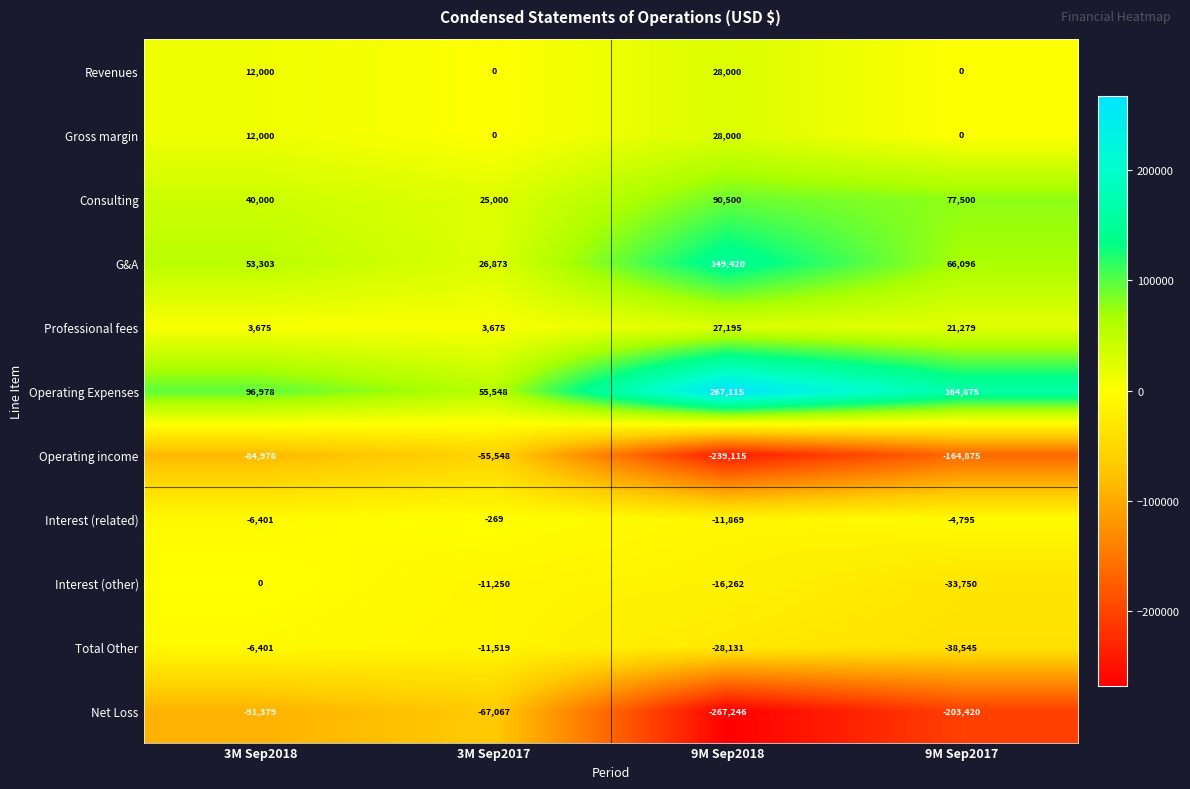

At which label is Revenues closest to 14000?

3M Sep2018